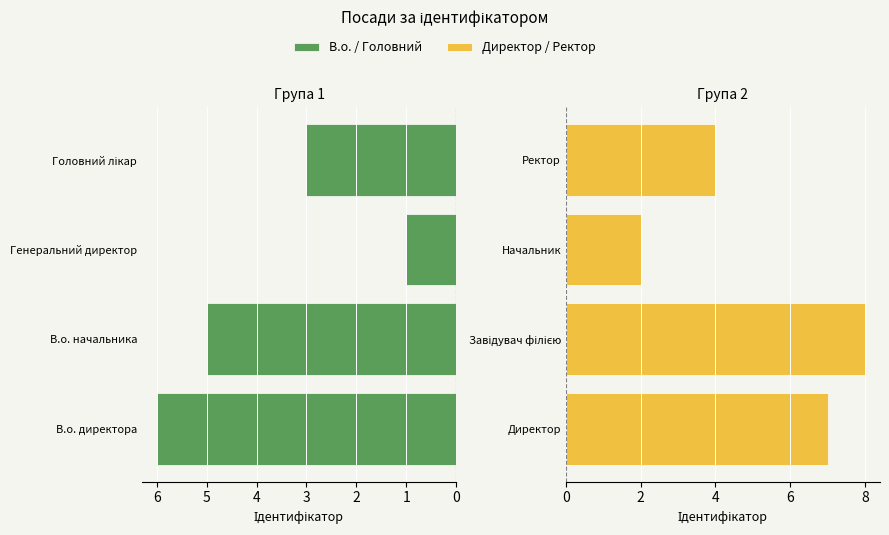

At how many categories does at least one series exceed 6?

2